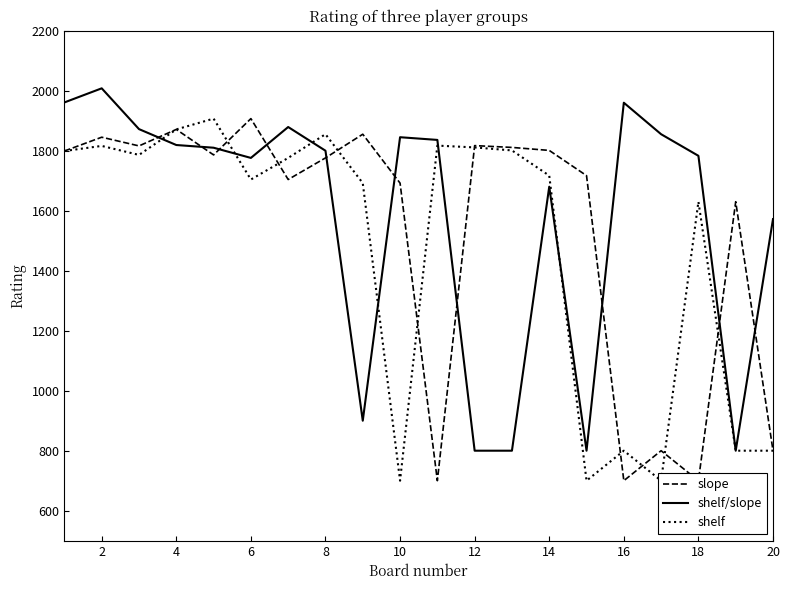

The value of shelf/slope at 20 is 436. True or false?

False